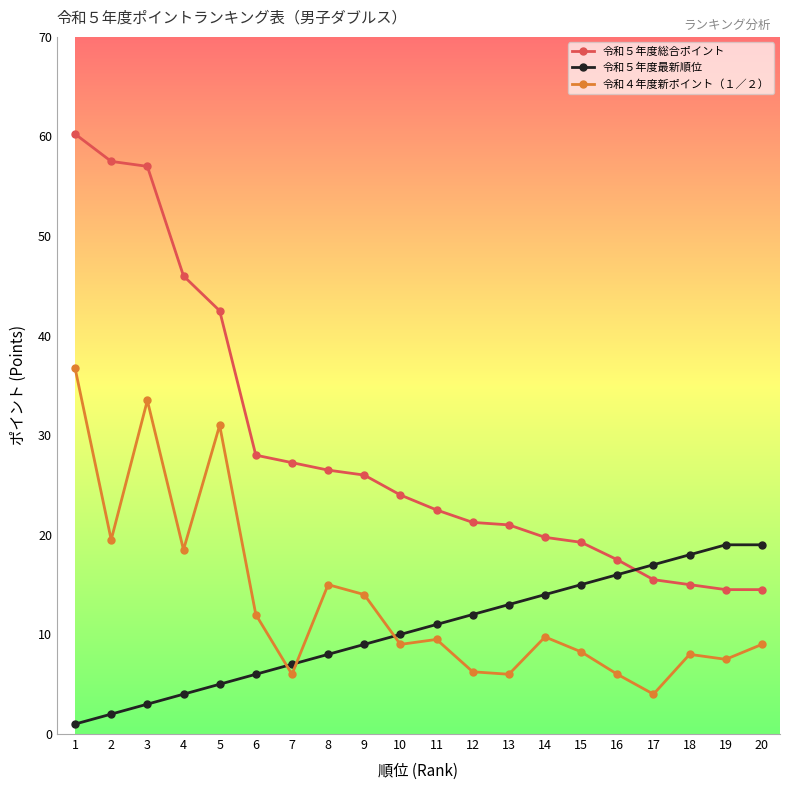

True or false: 令和４年度新ポイント（１／２） and 令和５年度総合ポイント intersect in this chart.

False